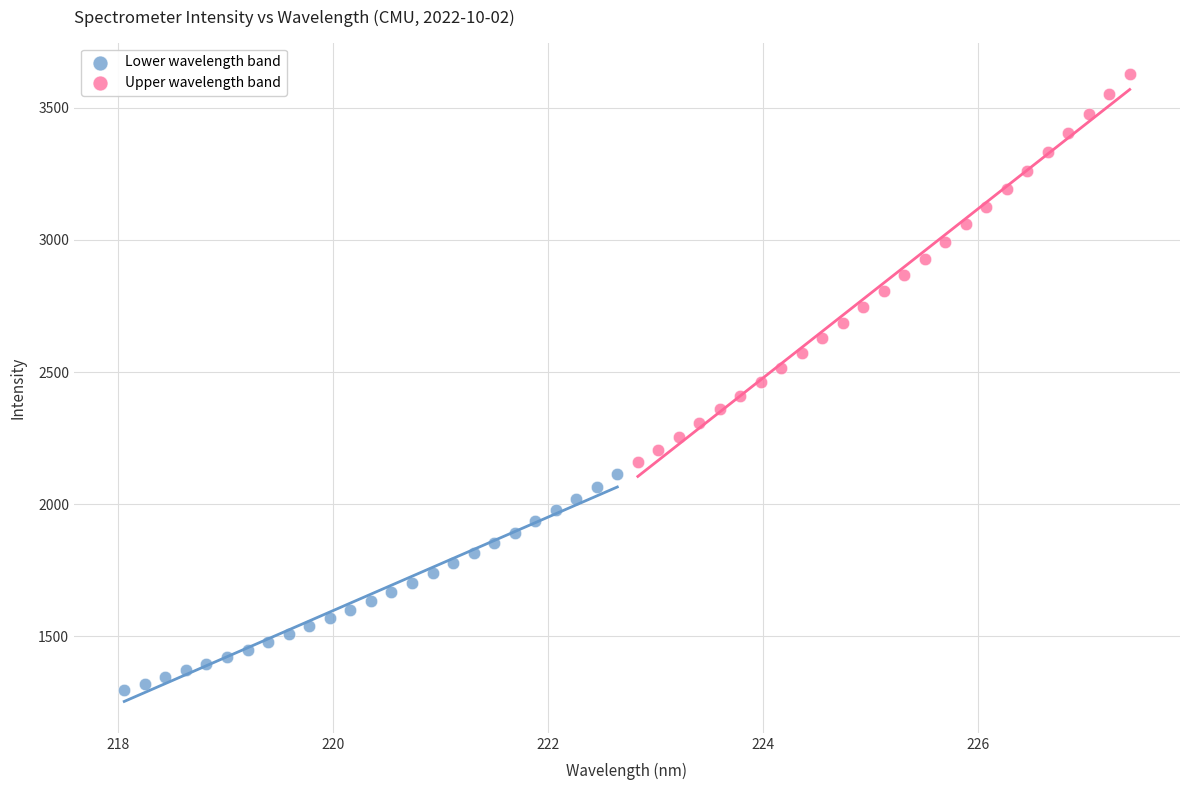

Which series has the widest spread of Y values?

Upper wavelength band